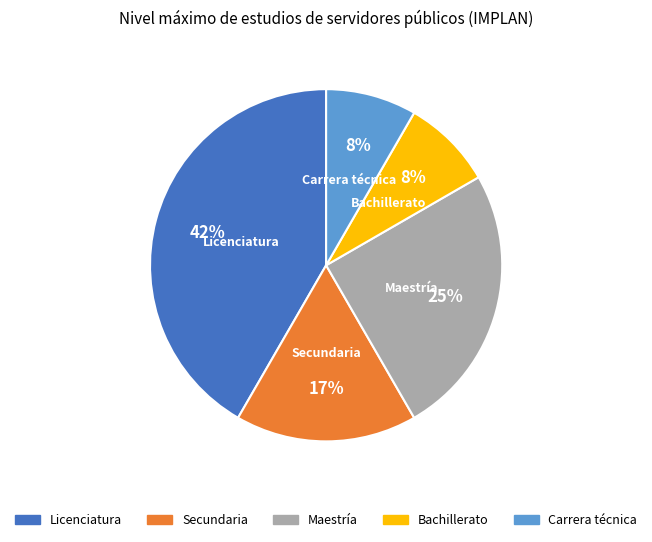

The Bachillerato slice represents 20% of the pie. True or false?

False